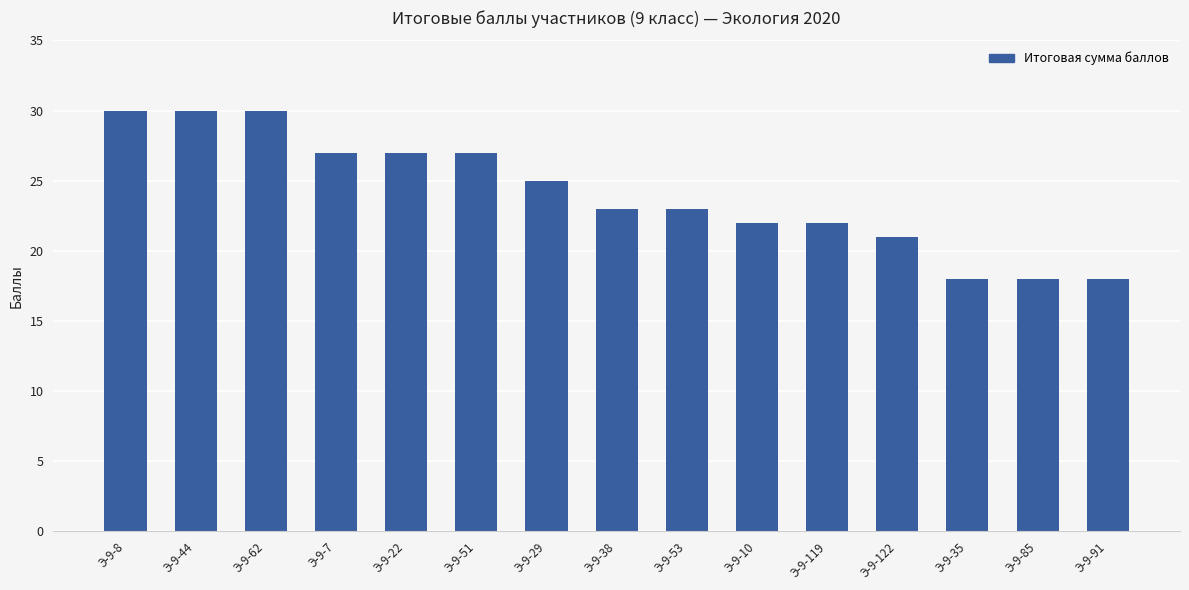

Reading right to left, what are all the values shown in this chart?

Э-9-91=18	Э-9-85=18	Э-9-35=18	Э-9-122=21	Э-9-119=22	Э-9-10=22	Э-9-53=23	Э-9-38=23	Э-9-29=25	Э-9-51=27	Э-9-22=27	Э-9-7=27	Э-9-62=30	Э-9-44=30	Э-9-8=30